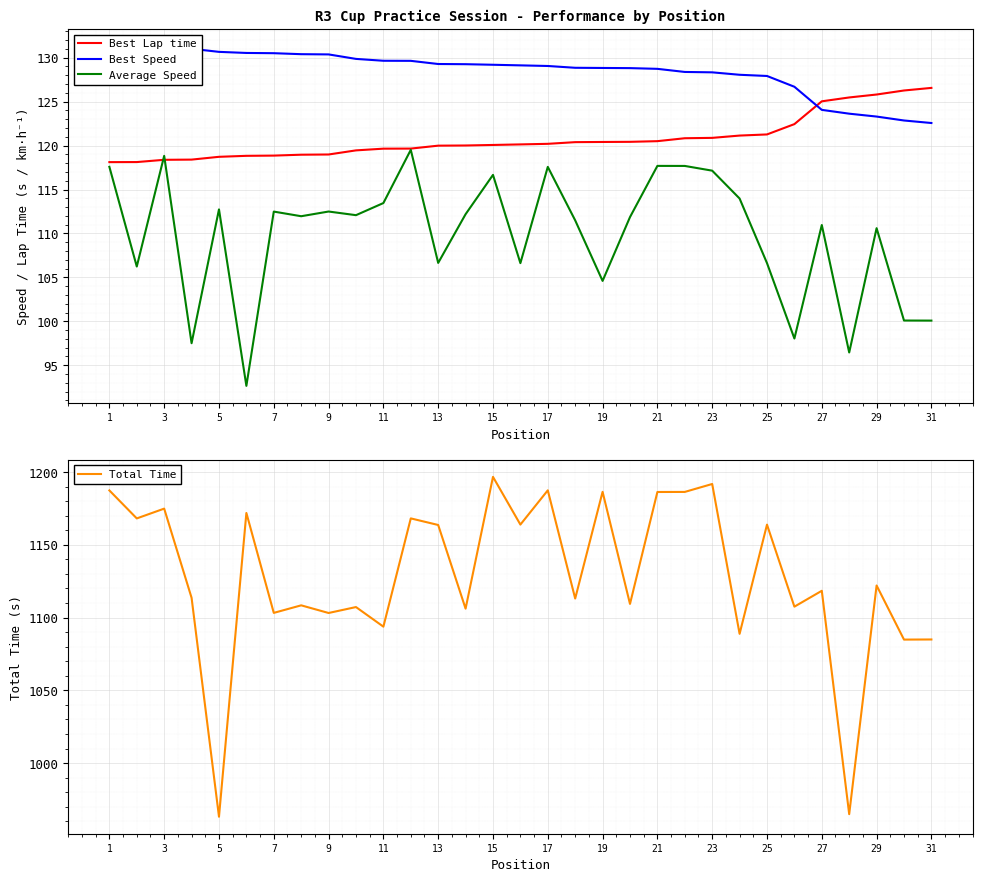

How many categories are shown in the chart?

31